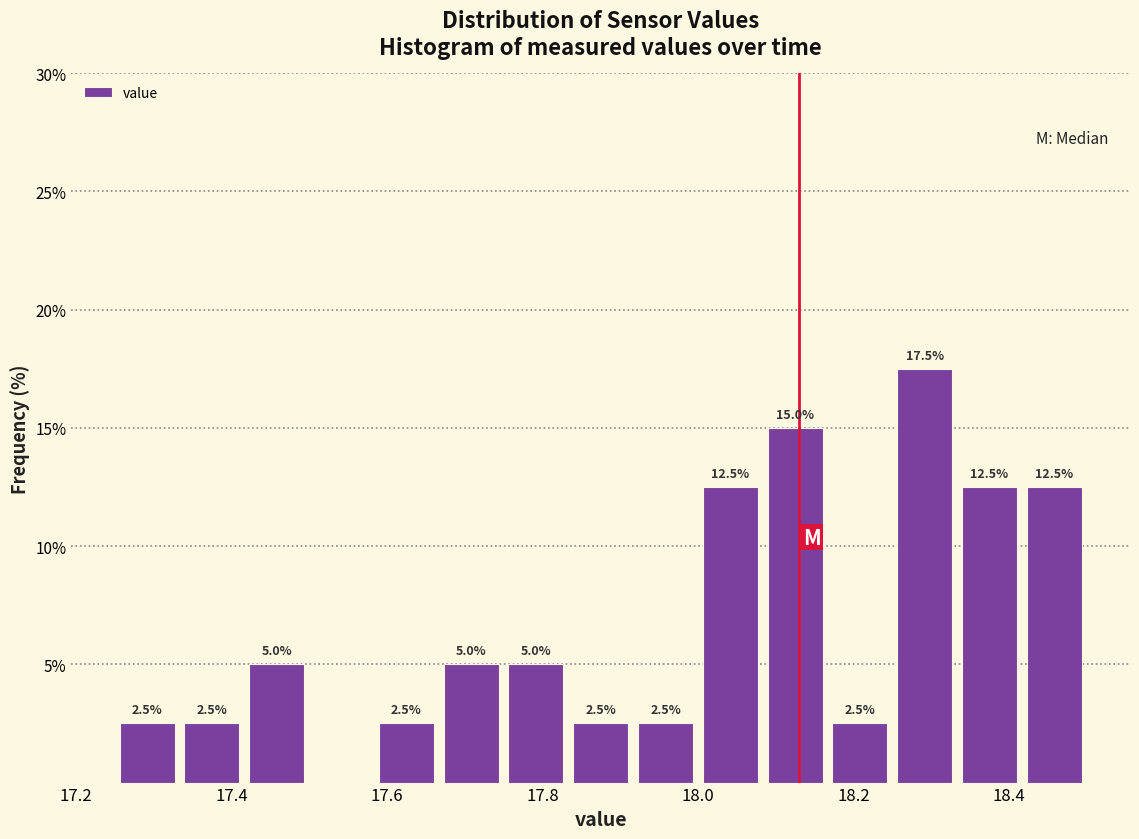

Over which range of the x-axis is the bar tallest?

18.26 to 18.34